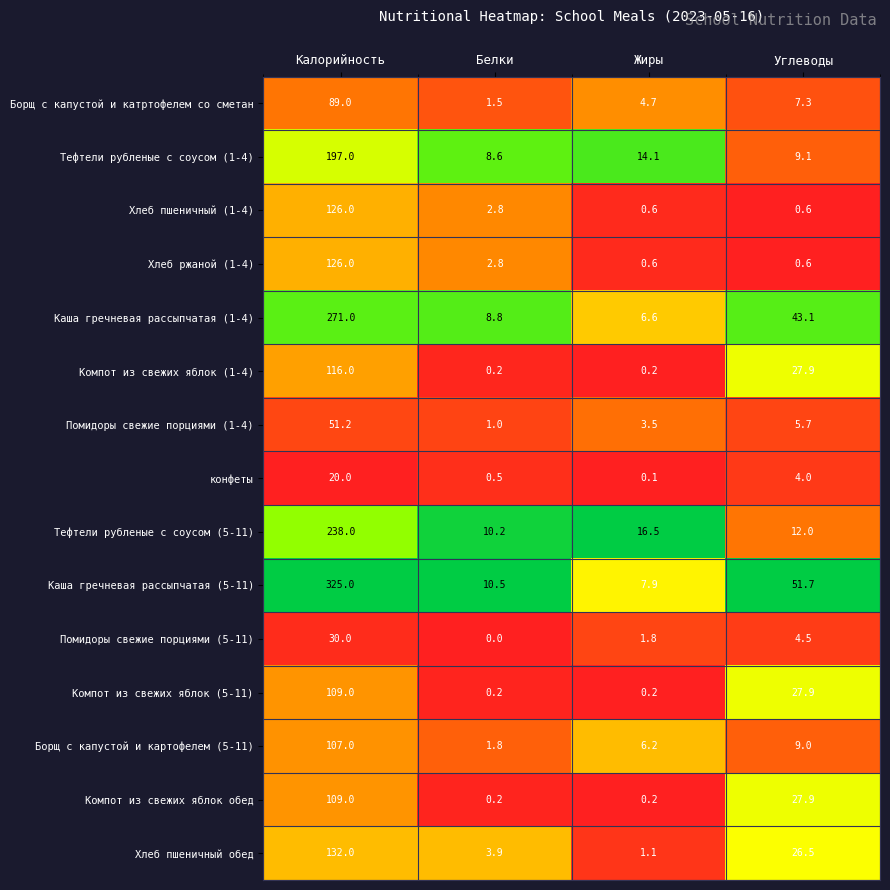

Which series has the largest total across all categories?

Каша гречневая рассыпчатая (5-11)